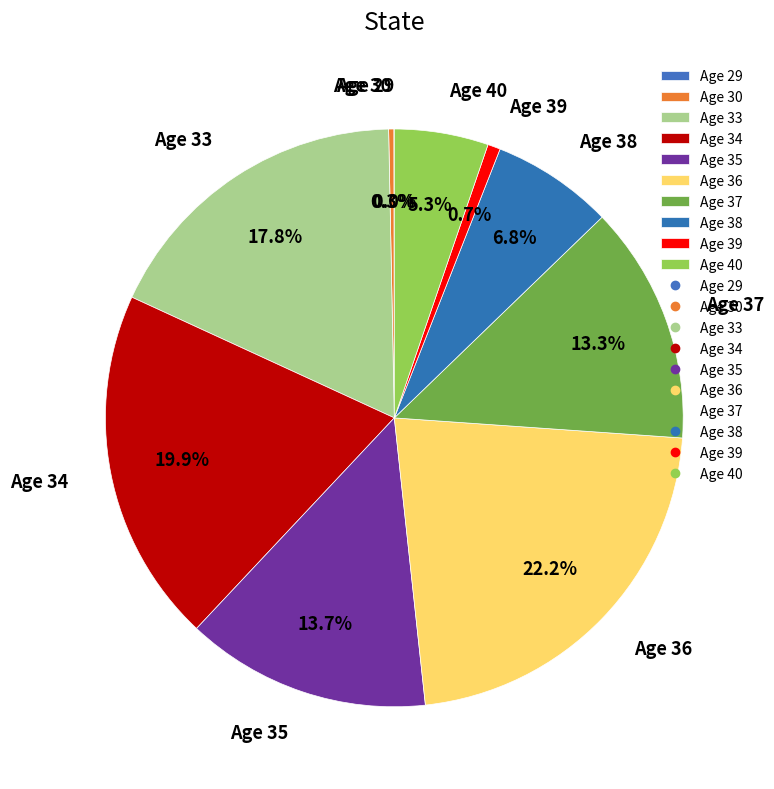

Is the sum of Age 40 and Age 39 greater than half?

No